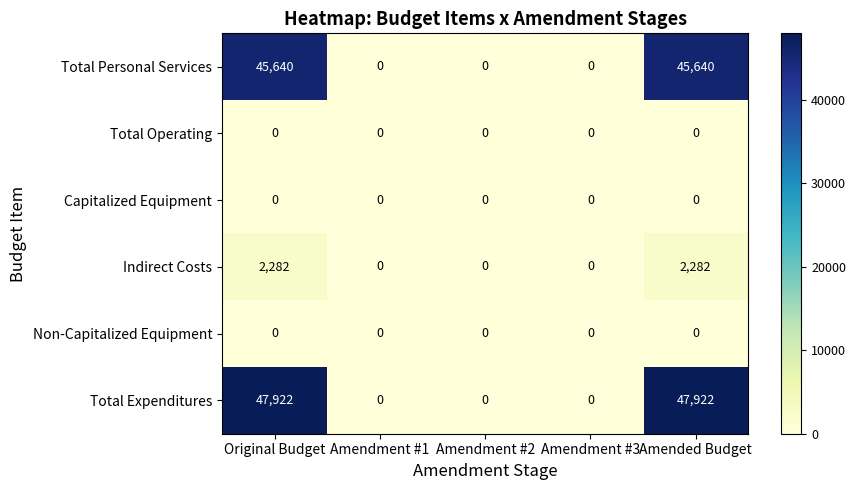

Reading left to right, list all the values displayed in this chart.

Total Personal Services: Original Budget=45640	Amendment #1=0	Amendment #2=0	Amendment #3=0	Amended Budget=45640
Total Operating: Original Budget=0	Amendment #1=0	Amendment #2=0	Amendment #3=0	Amended Budget=0
Capitalized Equipment: Original Budget=0	Amendment #1=0	Amendment #2=0	Amendment #3=0	Amended Budget=0
Indirect Costs: Original Budget=2282	Amendment #1=0	Amendment #2=0	Amendment #3=0	Amended Budget=2282
Non-Capitalized Equipment: Original Budget=0	Amendment #1=0	Amendment #2=0	Amendment #3=0	Amended Budget=0
Total Expenditures: Original Budget=47922	Amendment #1=0	Amendment #2=0	Amendment #3=0	Amended Budget=47922